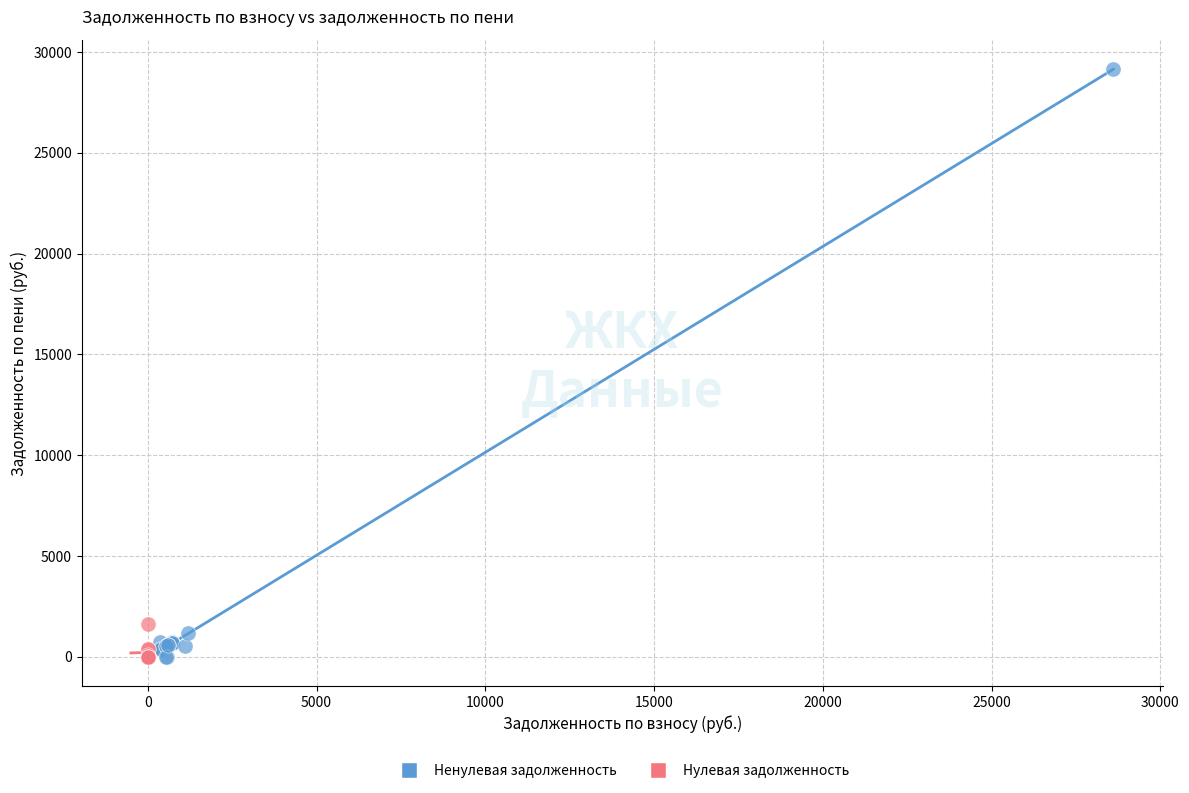

Which series has the largest Y range (max minus min)?

Ненулевая задолженность